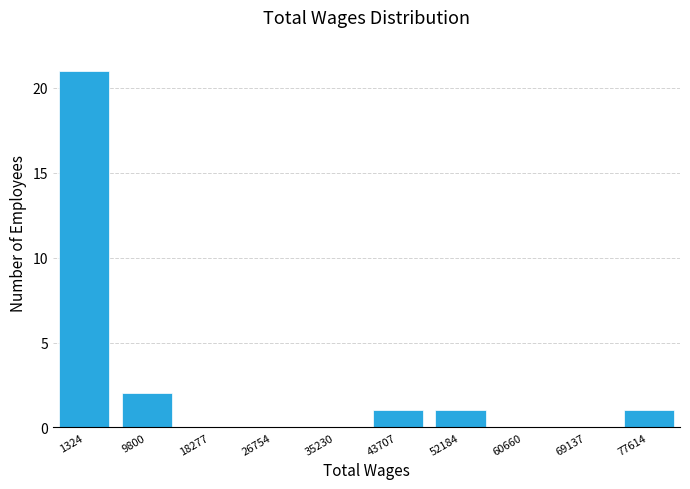

Reading left to right, transcribe all the data shown in this chart.

1324=21	9800=2	18277=0	26754=0	35230=0	43707=1	52184=1	60660=0	69137=0	77614=1